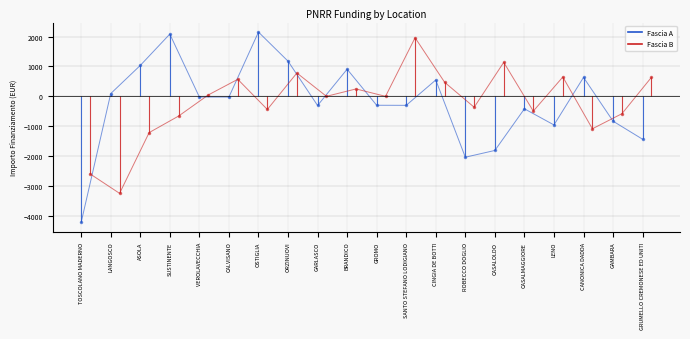

Is the value of Fascia B Line at GARLASCO greater than the value of Fascia A Line at CALVISANO?

Yes